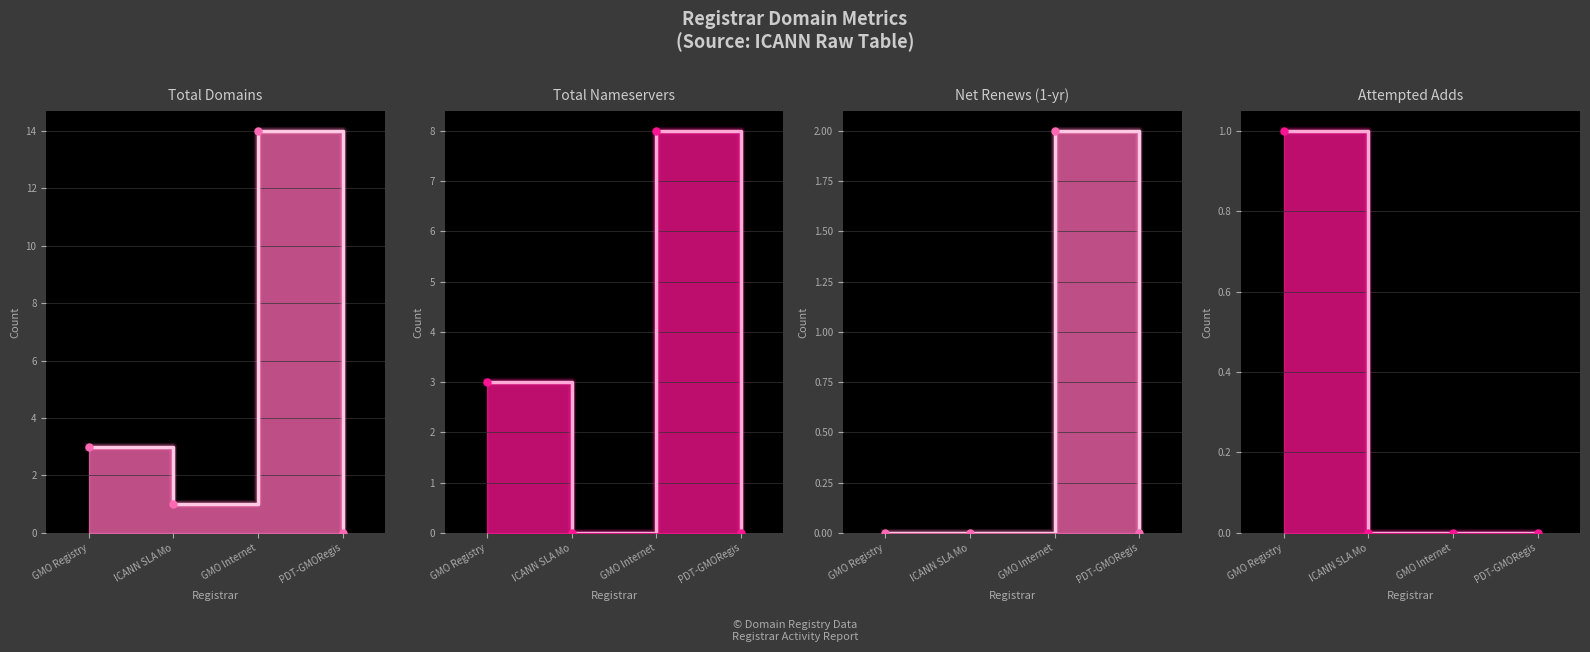

What position from the right is GMO Registry?

4